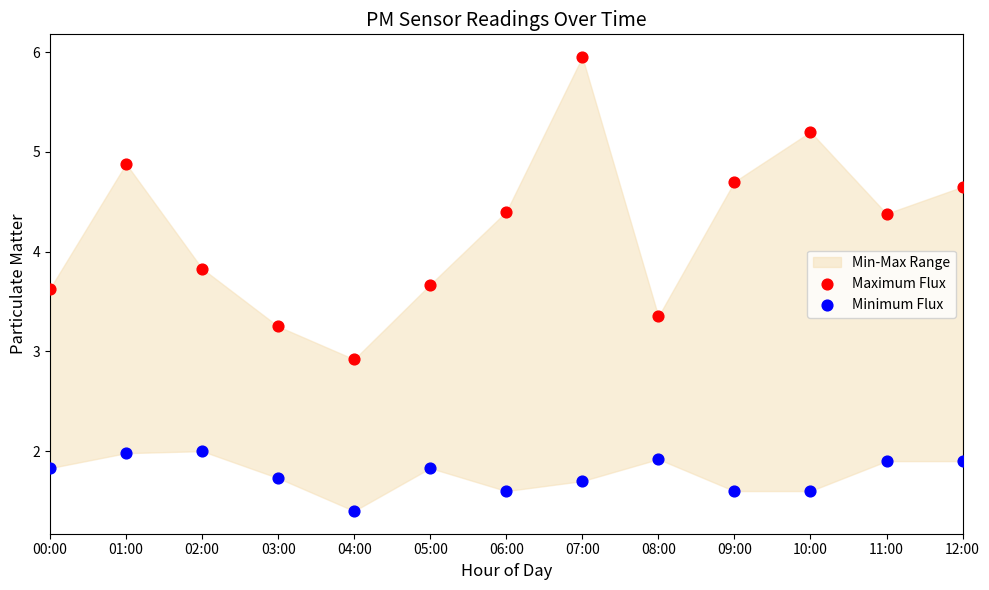

Across all data points, what is the range of X values (max minus min)?

1.0